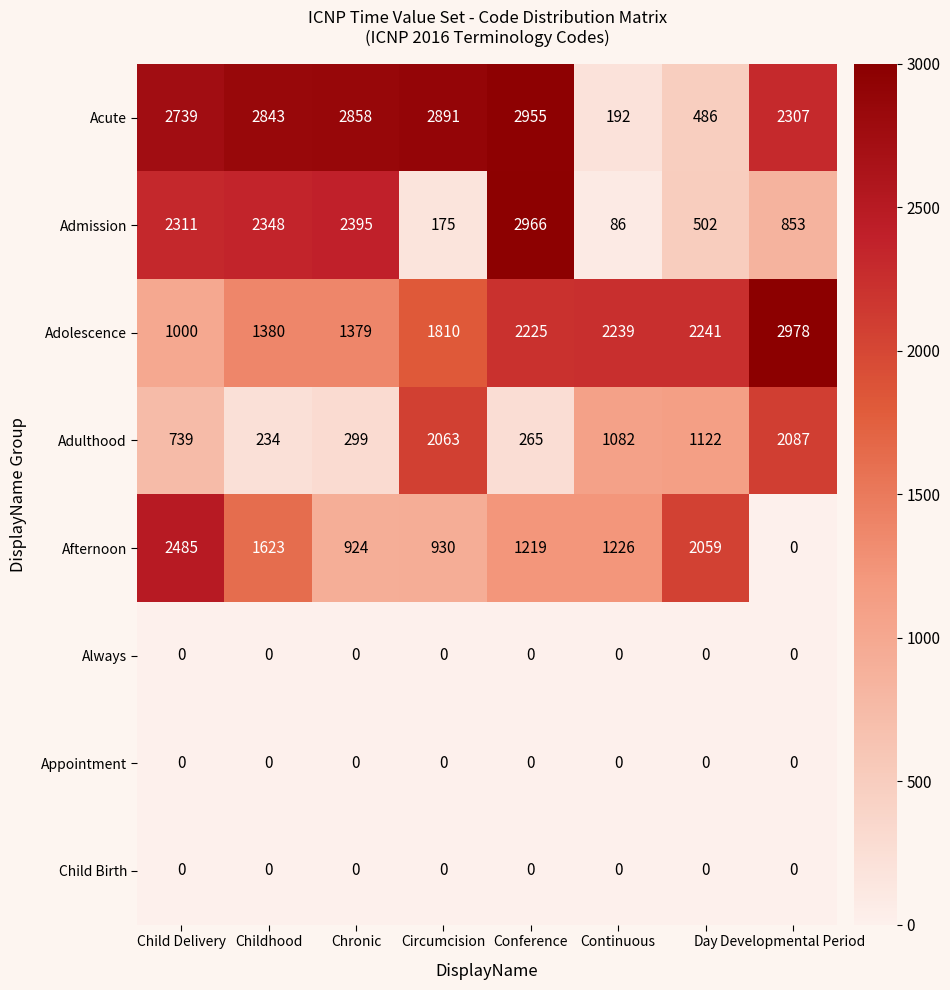

Which series has the widest spread of values?

Admission